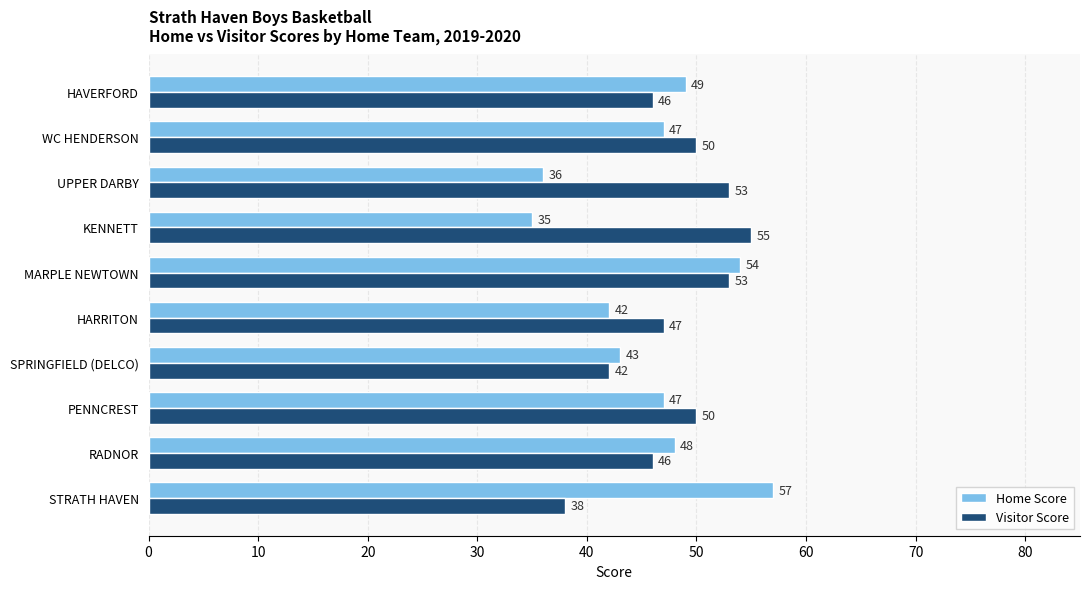

What is the lowest value of the Home Score series?

35